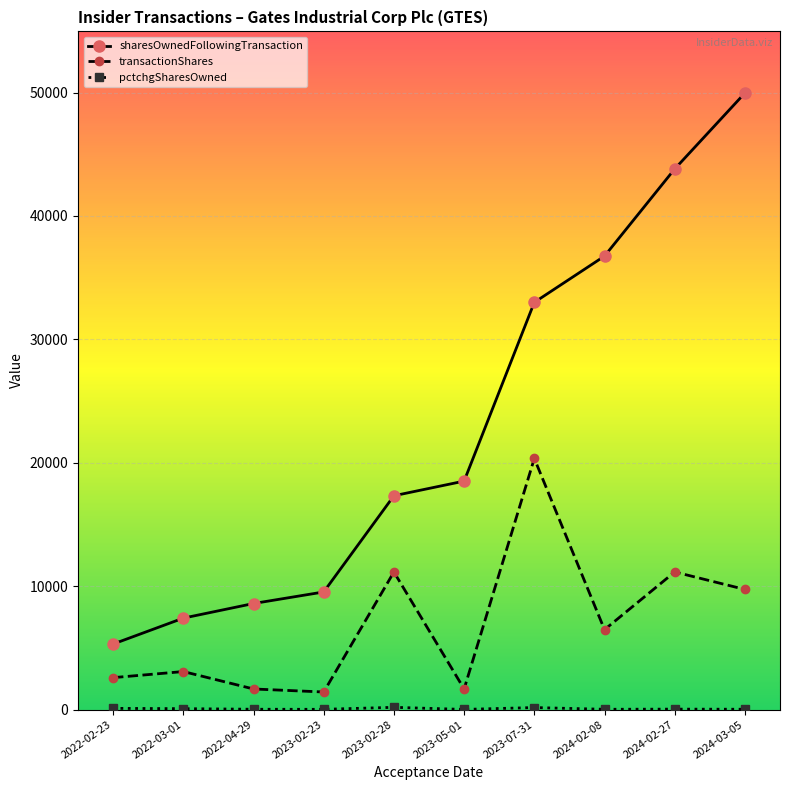

How many distinct data groups are displayed?

3